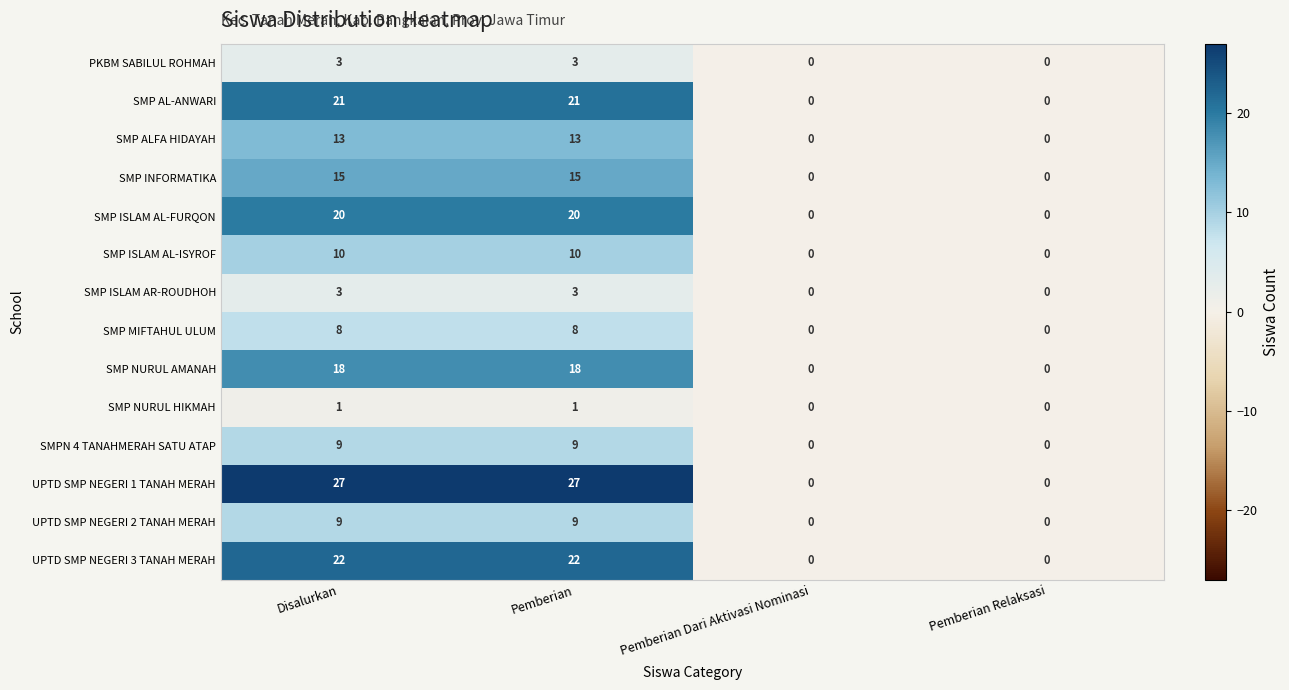

How many UPTD SMP NEGERI 2 TANAH MERAH values are between 0 and 9?

4